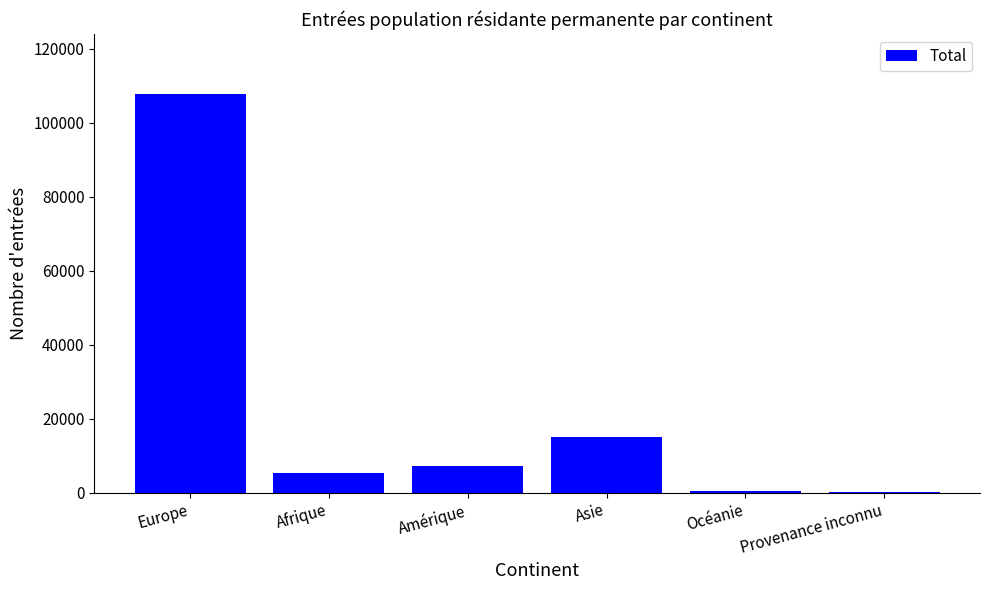

What is the sum of the values at Afrique and Europe?

113204